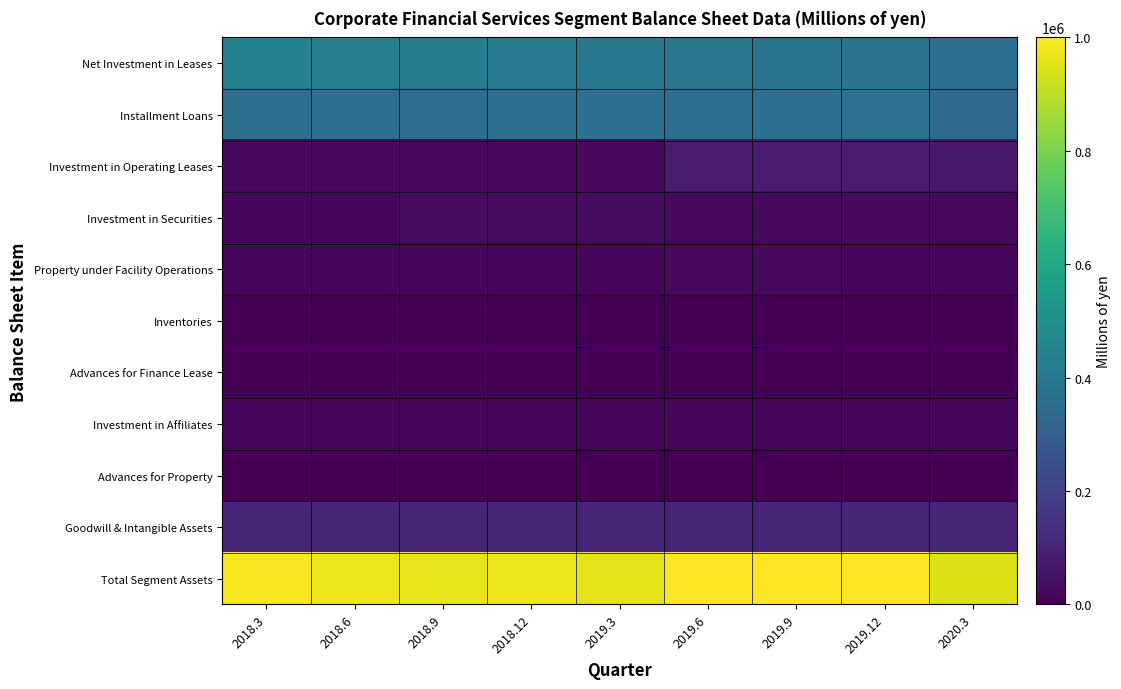

Between 2018.3 and 2019.3, which series saw the biggest shift?

Net Investment in Leases